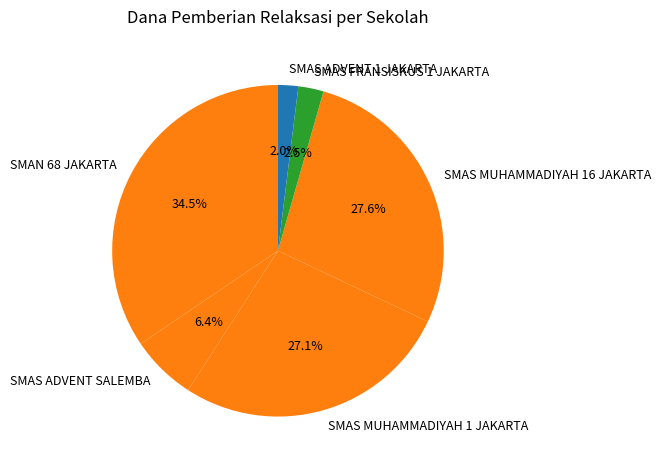

Count the number of slices in the pie.

6